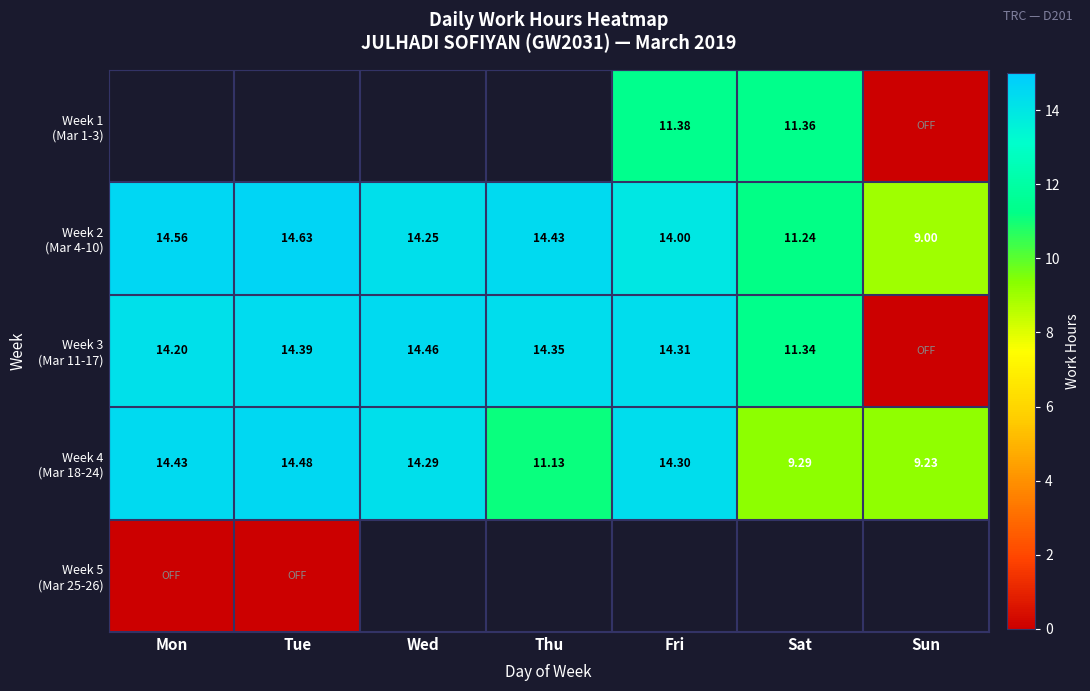

Is it true that Week 3 (Mar 11-17) equals 21.9 at Wed?

False